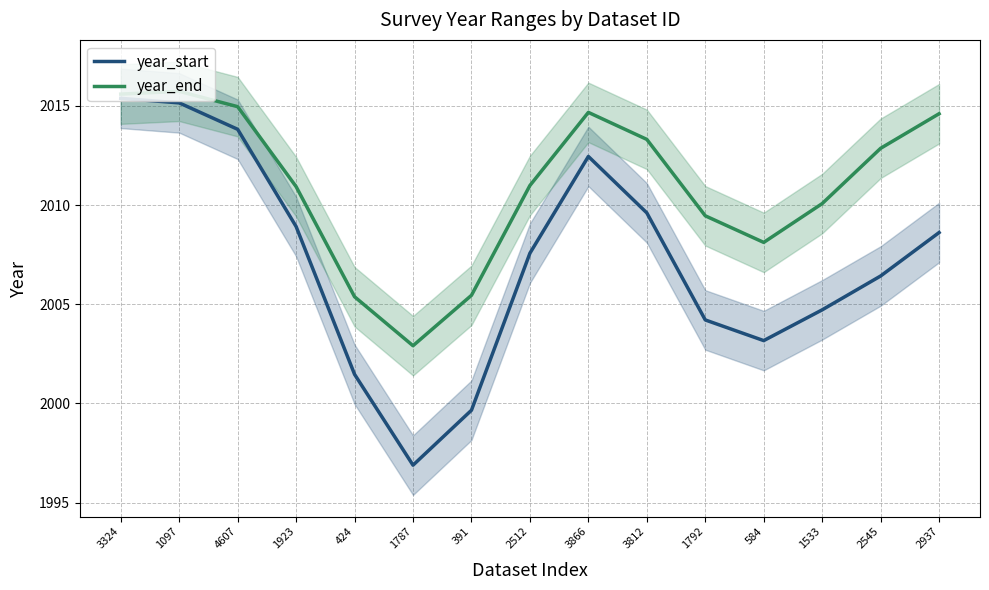

Reading right to left, extract all data points from this chart.

year_start: 2937=2008.6	2545=2006.4	1533=2004.7	584=2003.2	1792=2004.2	3812=2009.6	3866=2012.4	2512=2007.6	391=1999.7	1787=1996.9	424=2001.5	1923=2008.9	4607=2013.8	1097=2015.1	3324=2015.4
year_end: 2937=2014.6	2545=2012.9	1533=2010.1	584=2008.1	1792=2009.5	3812=2013.3	3866=2014.7	2512=2011.0	391=2005.4	1787=2002.9	424=2005.4	1923=2010.9	4607=2015.0	1097=2015.7	3324=2015.6